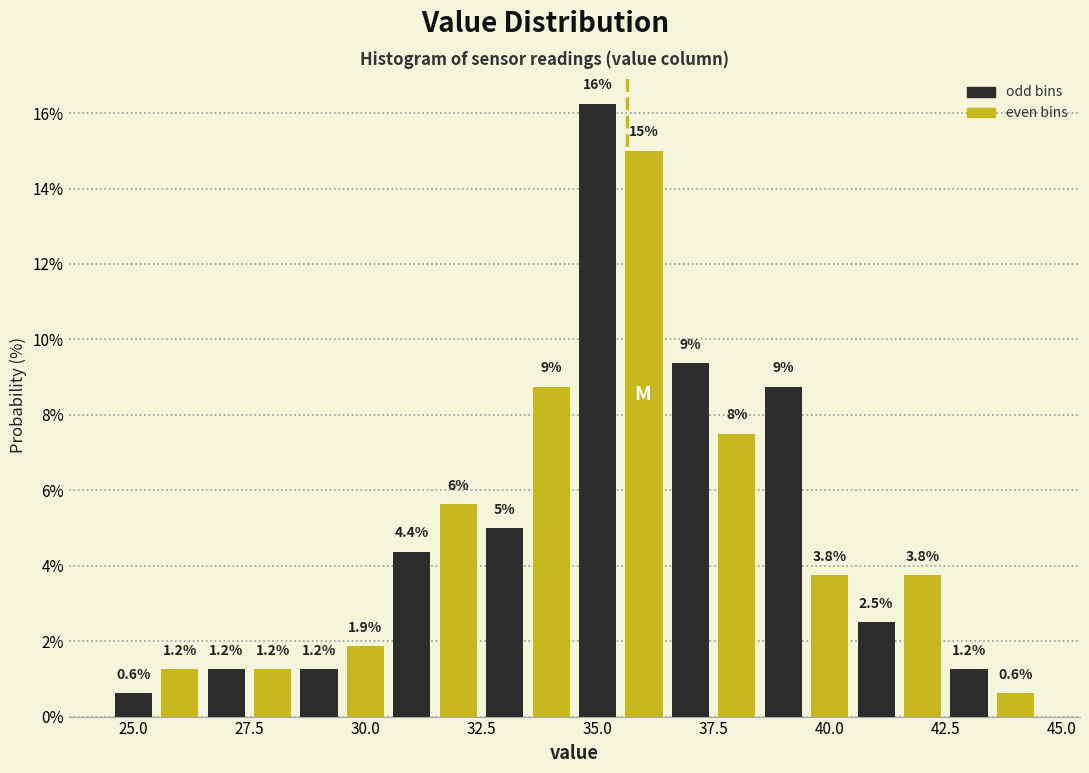

Around what value on the x-axis is the tallest bar? Give the approximate position of its centre, as read against the axis.

35.0